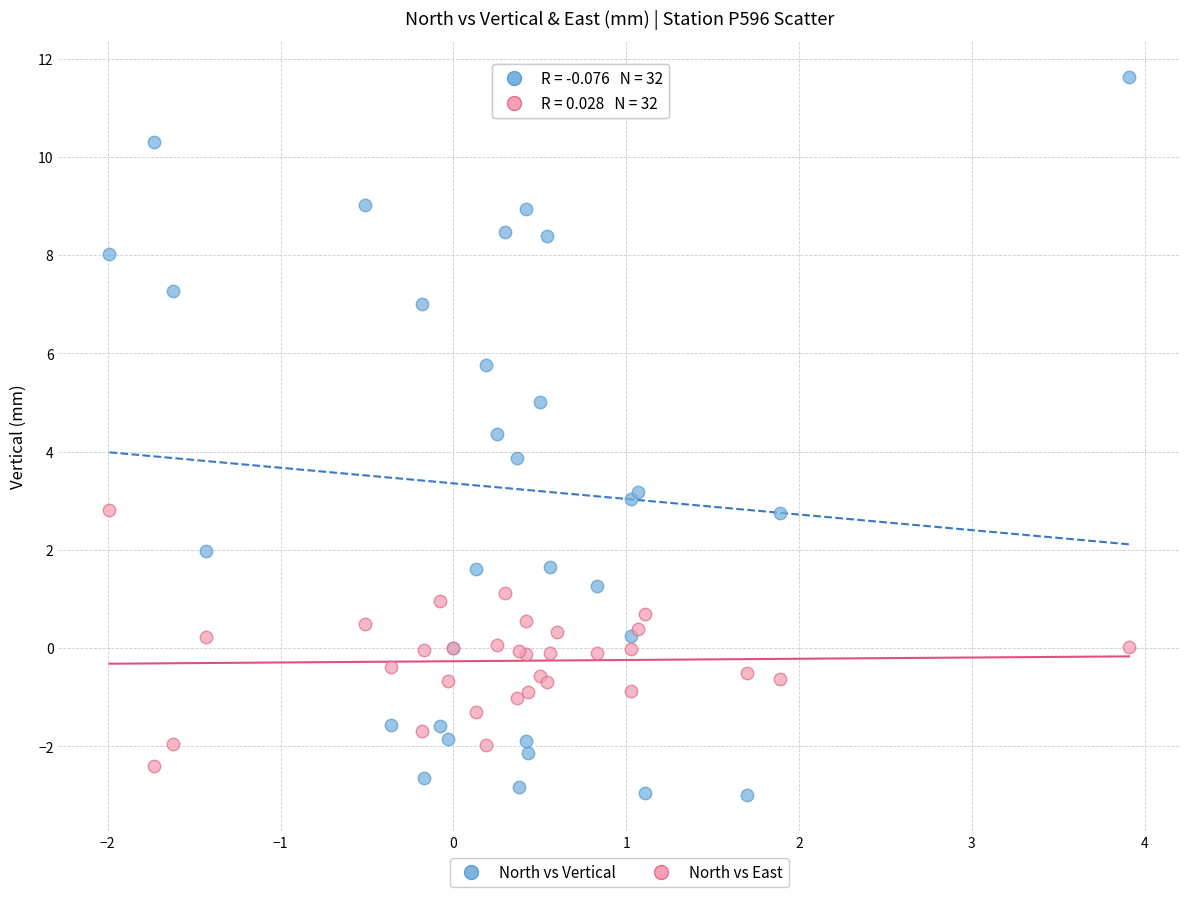

Which series contains the highest Y value?

North vs Vertical